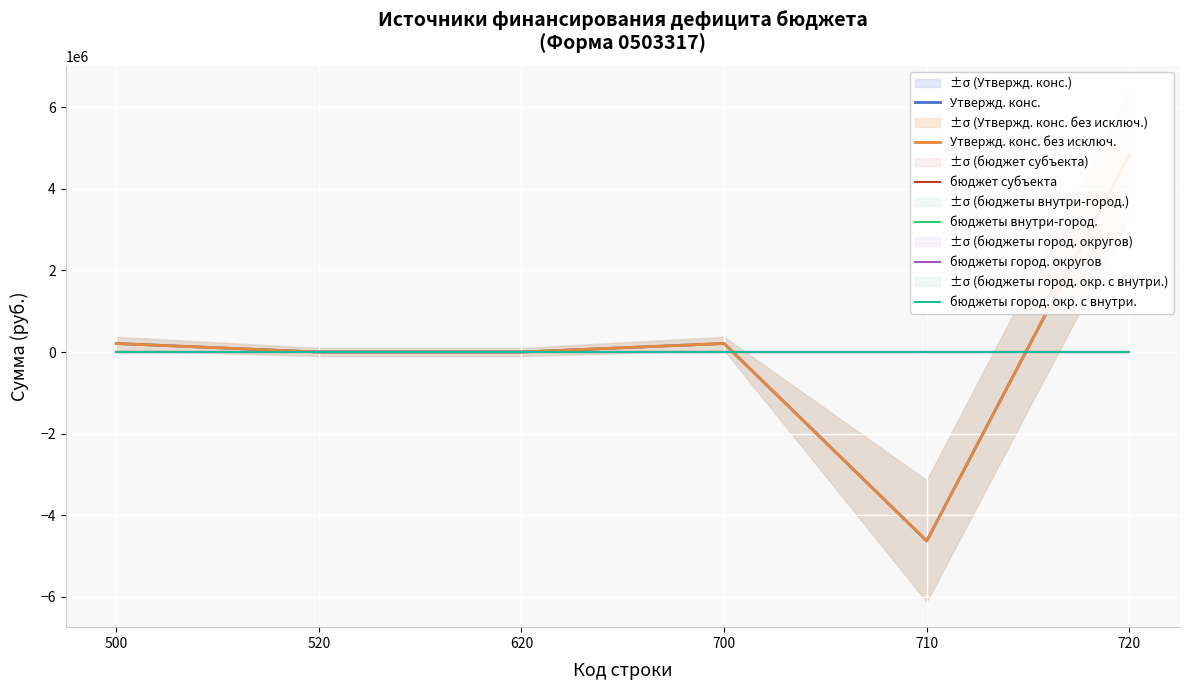

How many categories are shown in the chart?

6